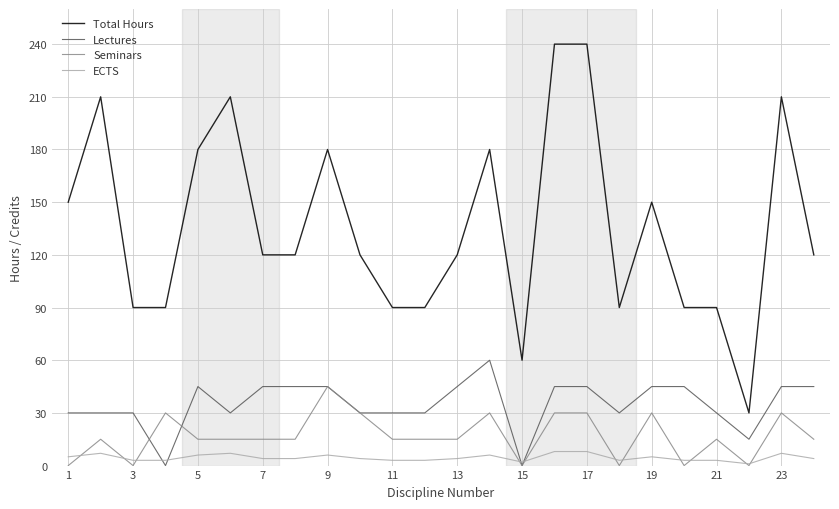

Which series has the largest total across all categories?

Total Hours